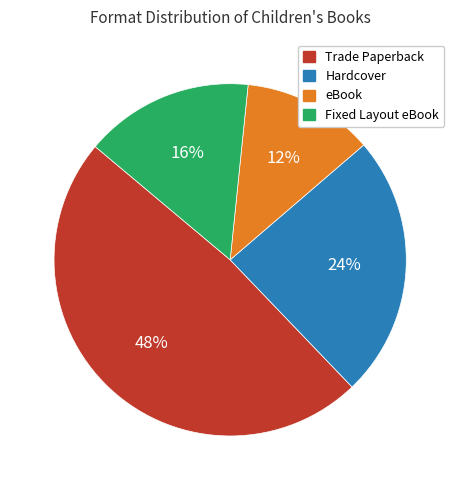

What is the ratio of the value at Trade Paperback to the value at eBook?

4.0